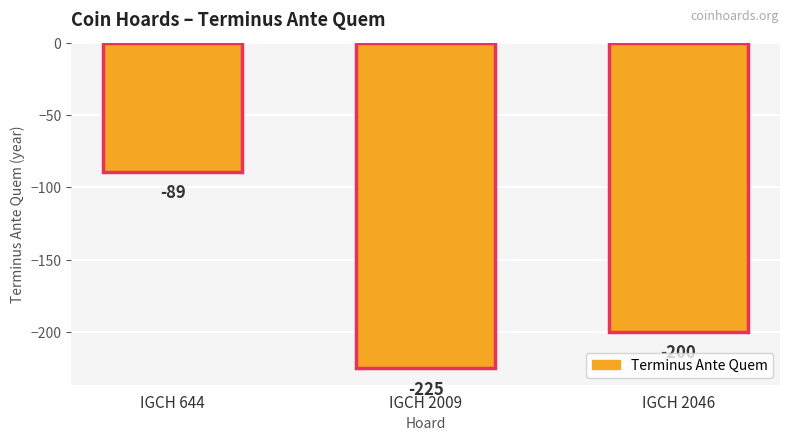

What is the value of the 1st bar from the left?

-89